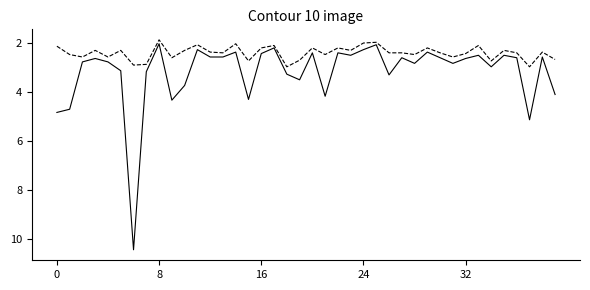

What is the maximum value shown in the chart?

10.4